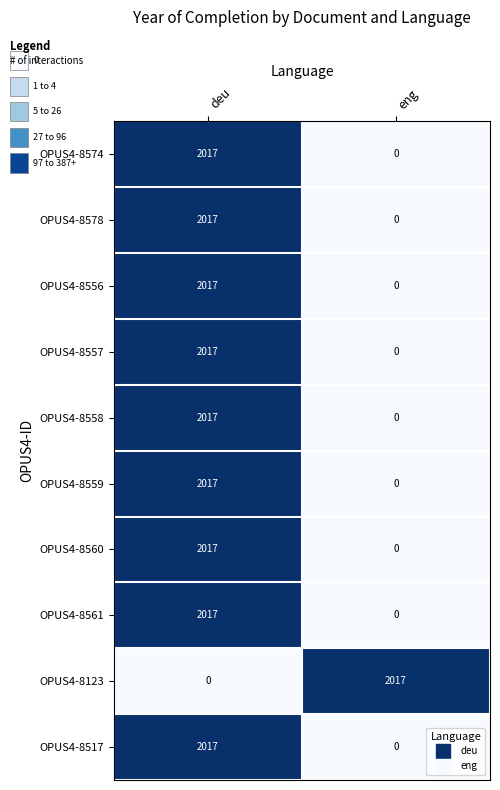

Which category has the lowest value in the OPUS4-8559 series?

eng